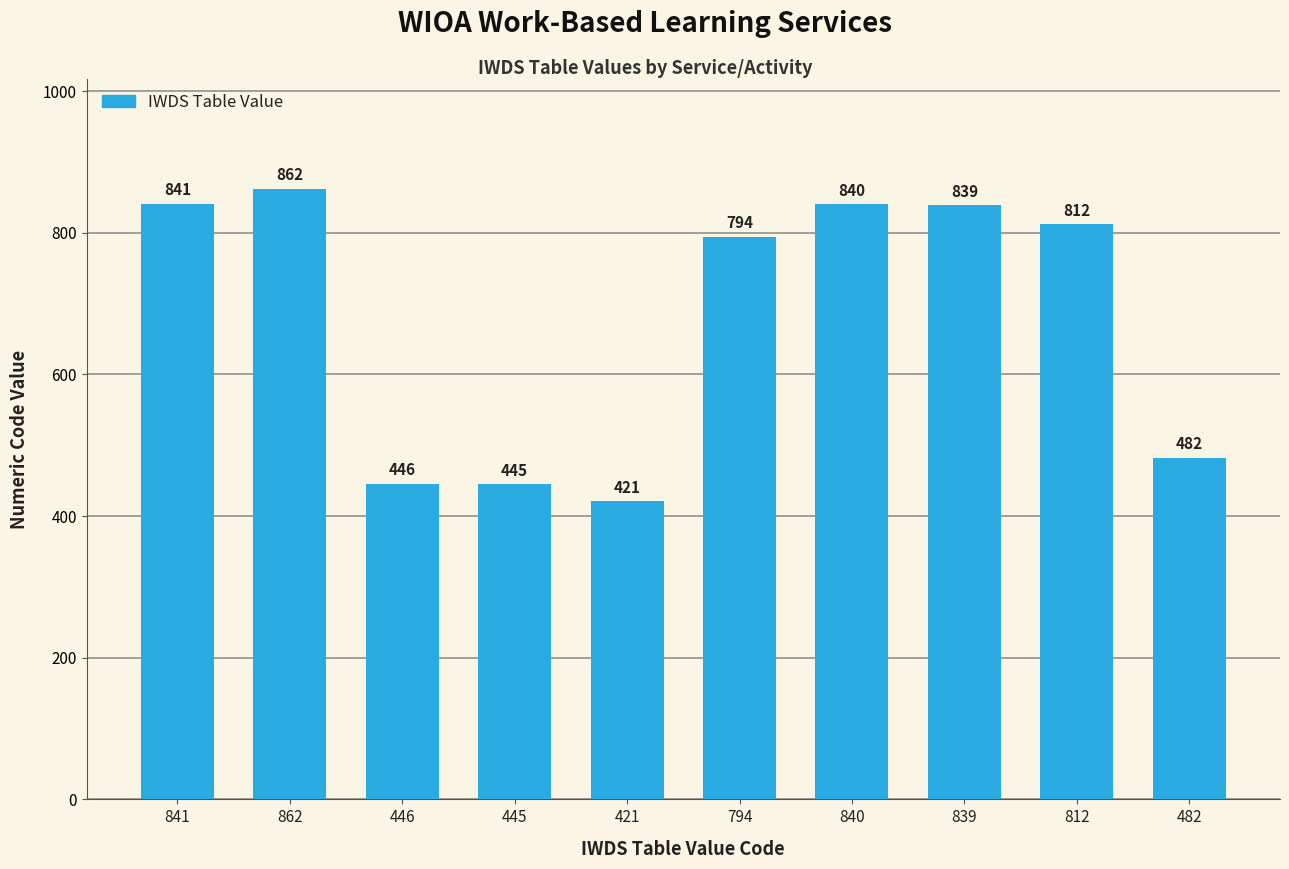

Is it true that the value at 445 is 696?

False